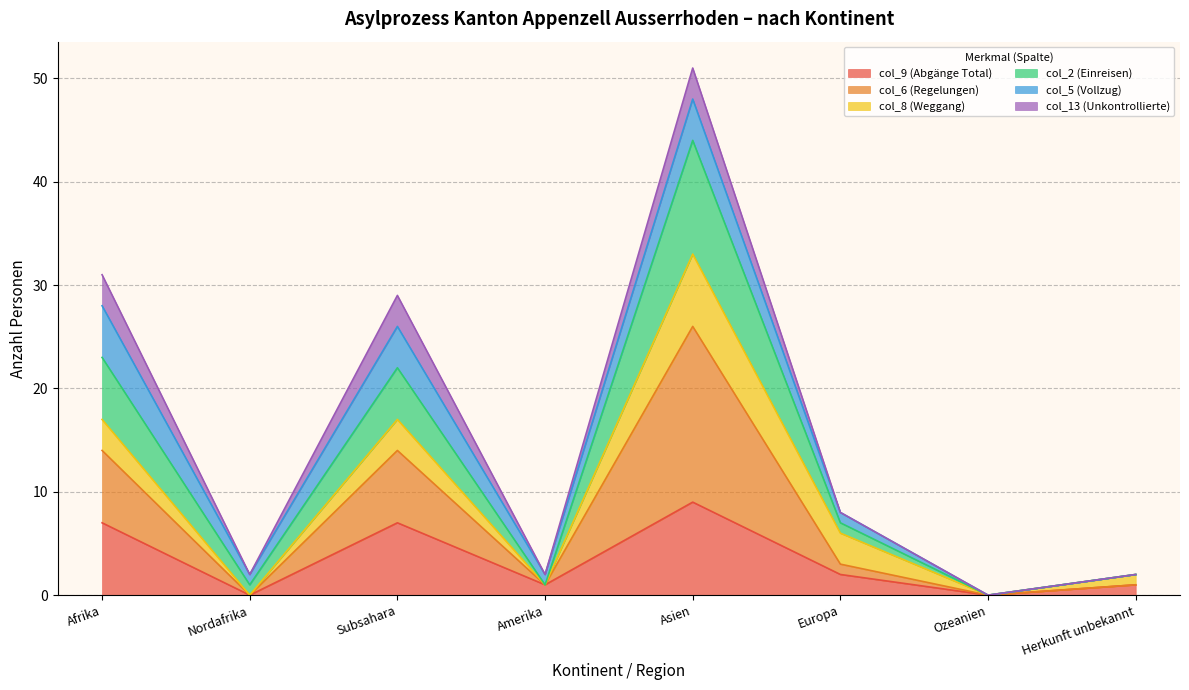

True or false: col_9 (Abgänge Total) has a value of 9 at Asien.

True